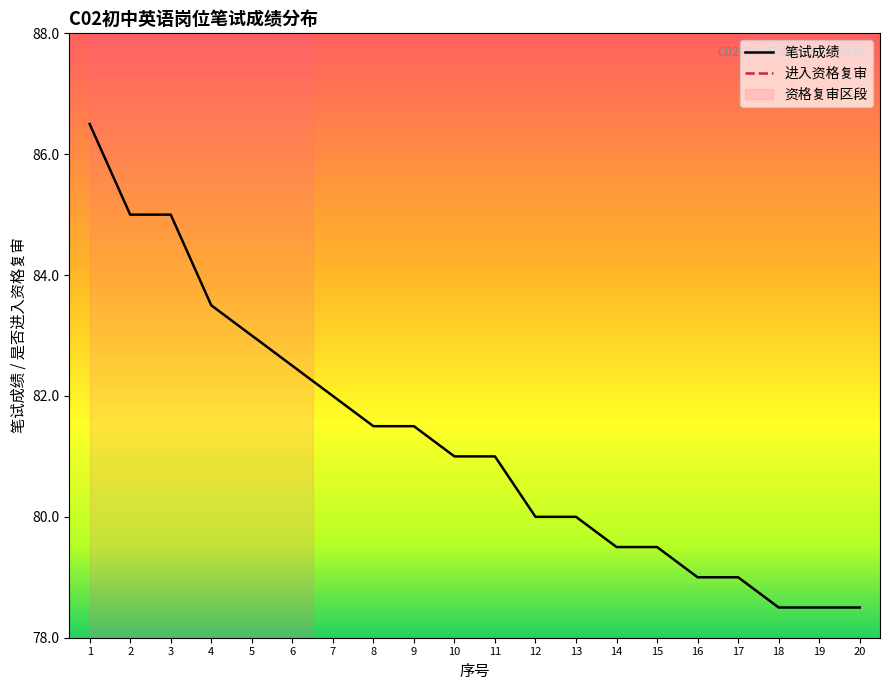

What is the minimum value for 笔试成绩?

78.5